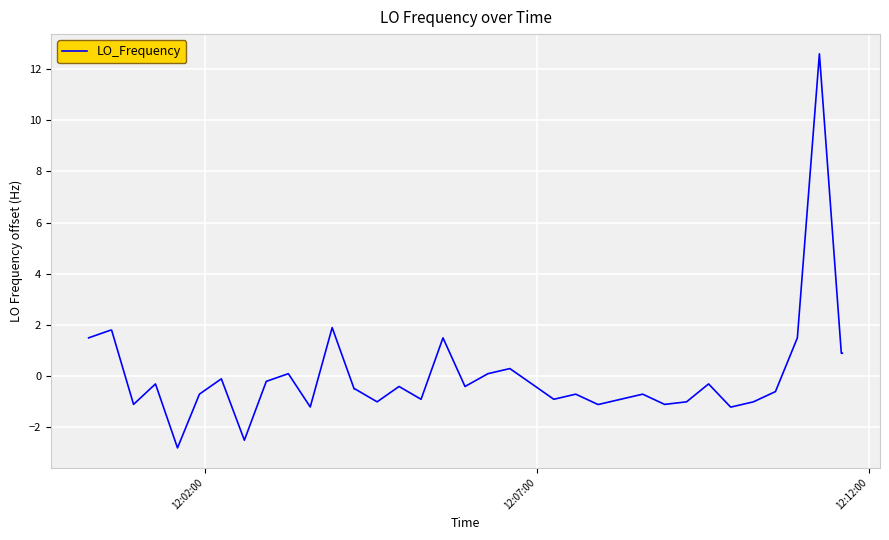

What is the minimum value shown in the chart?

-2.8